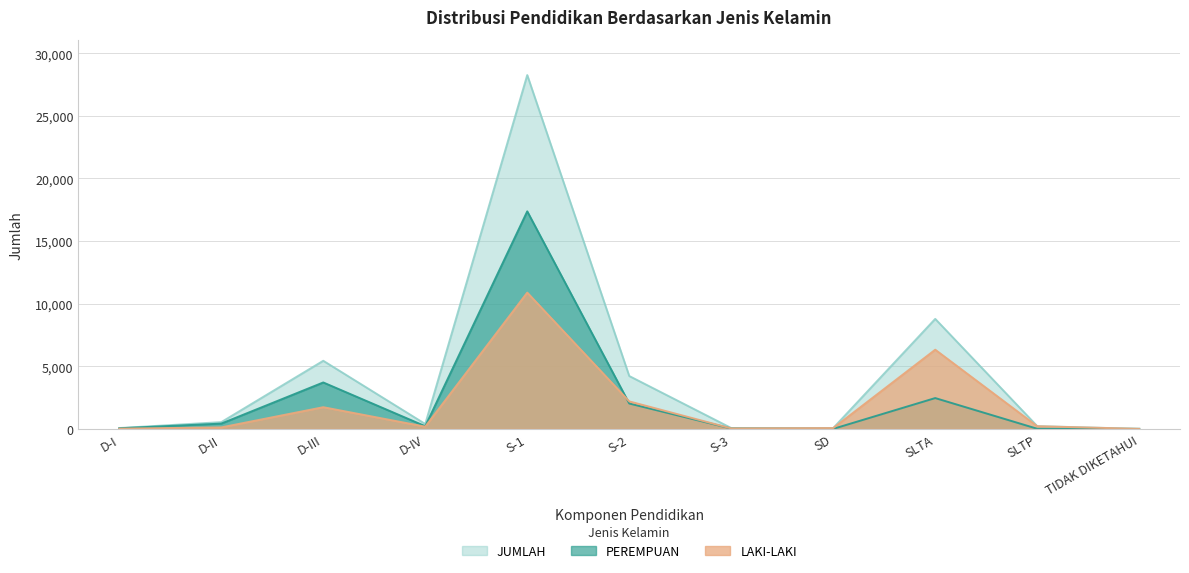

What are all the series names shown in the legend?

JUMLAH, PEREMPUAN, LAKI-LAKI